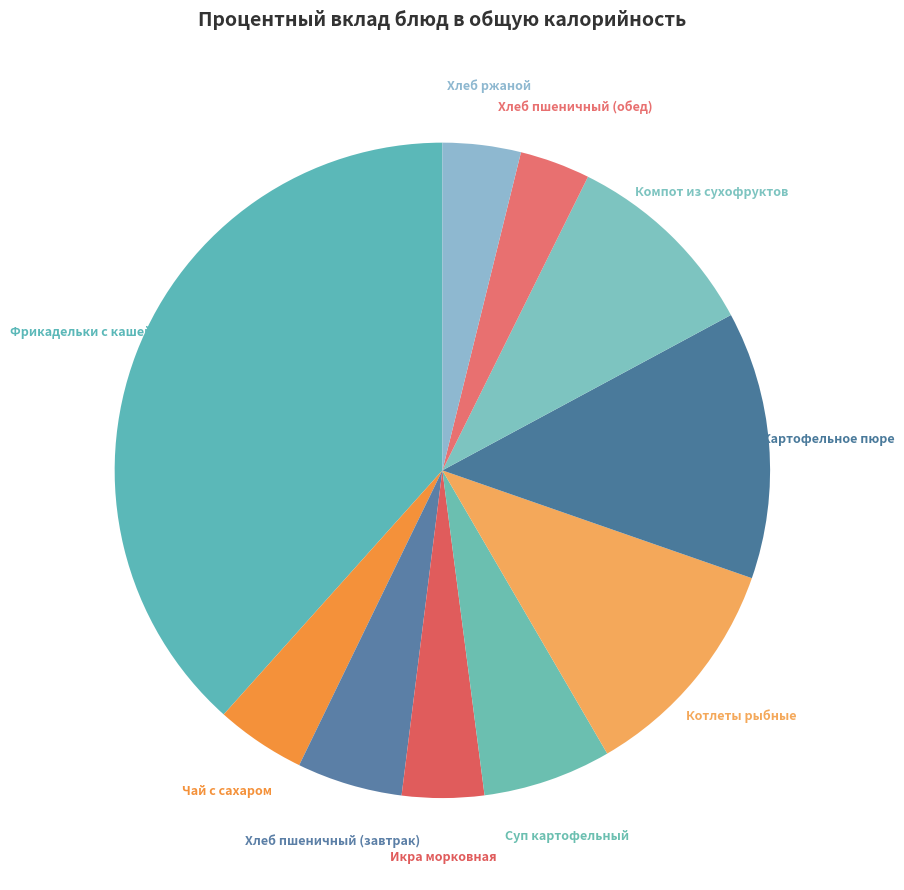

To the nearest percent, what is the combined percentage of Суп картофельный and Фрикадельки с кашей?

45%